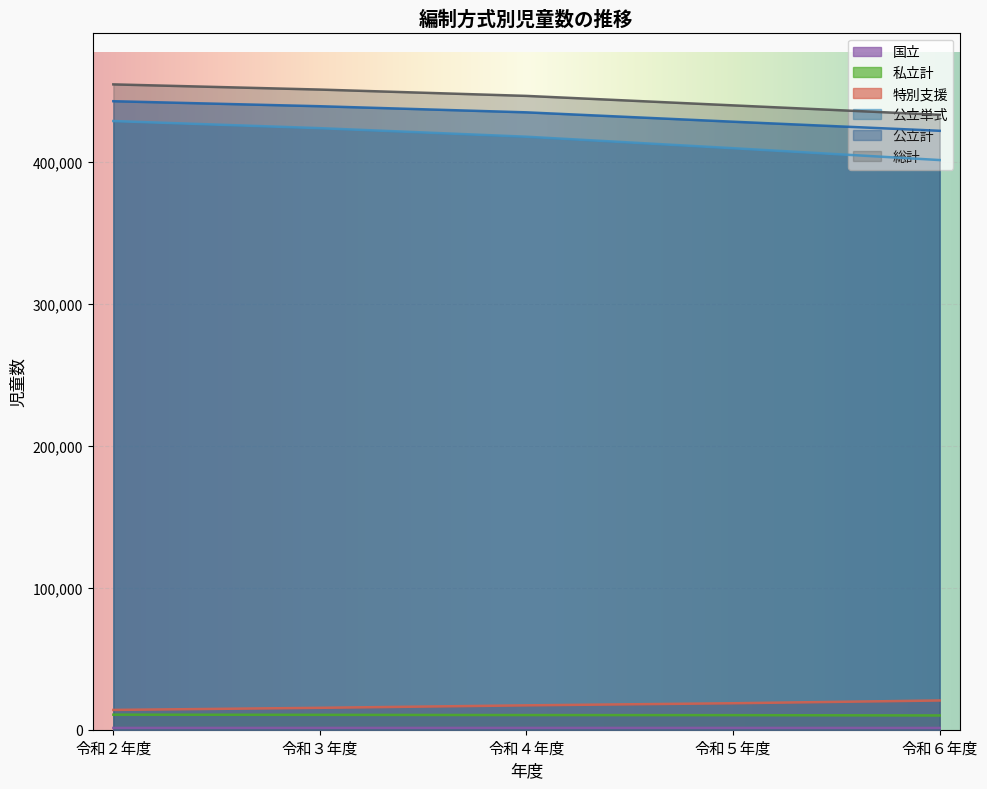

What are all the series names shown in the legend?

公立計, 私立計, 国立, 総計, 公立単式, 特別支援